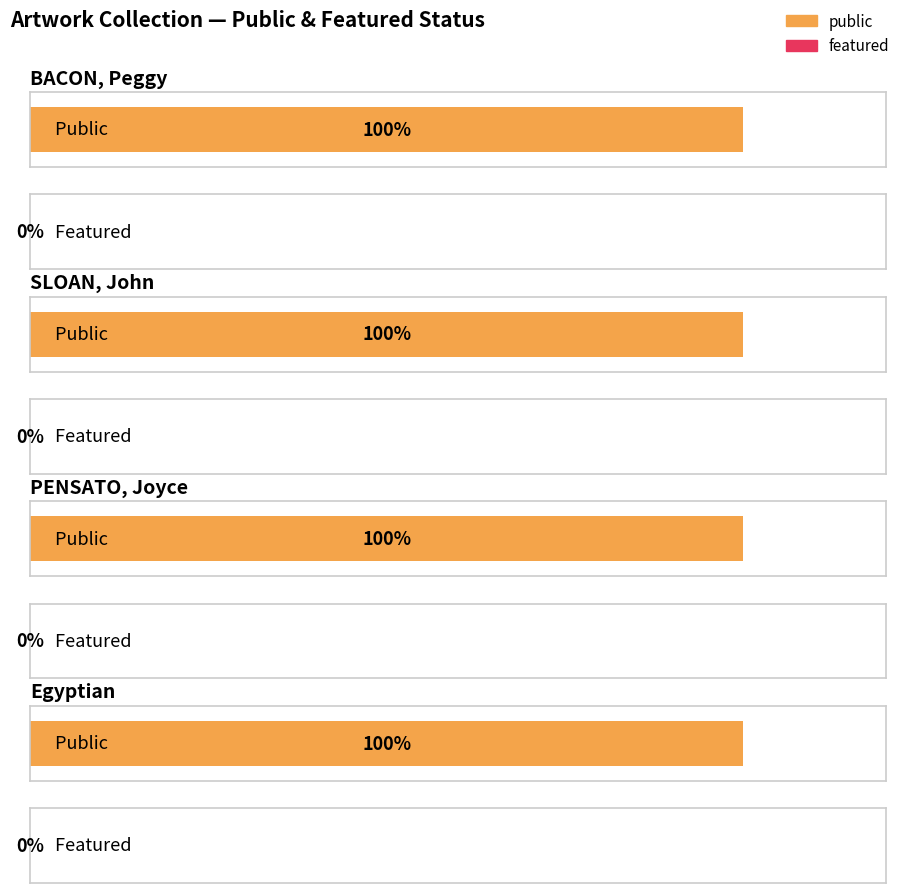

The public series shows 1 at PENSATO, Joyce. True or false?

True